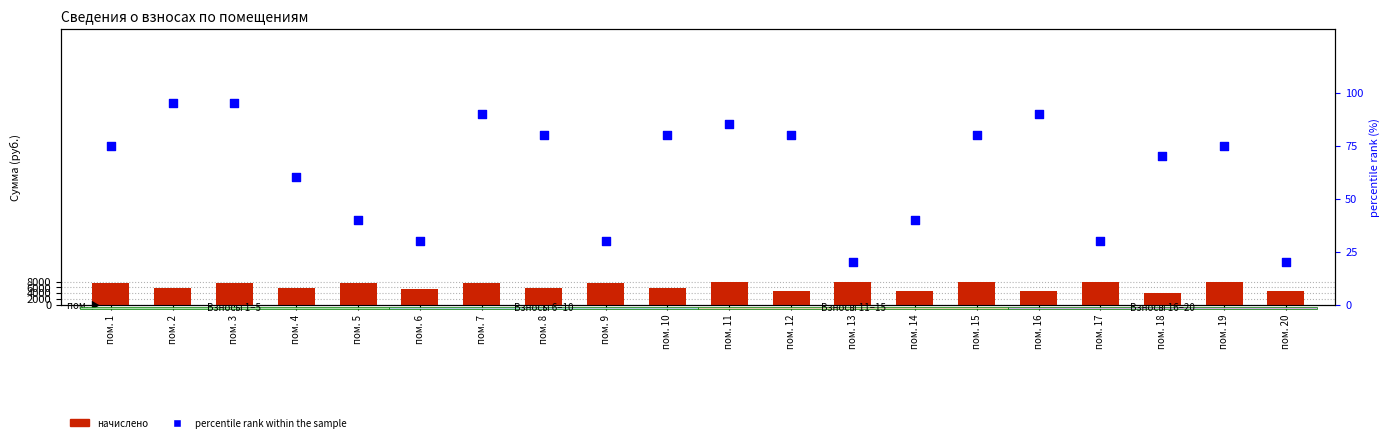

Which series has the widest spread of Y values?

начислено